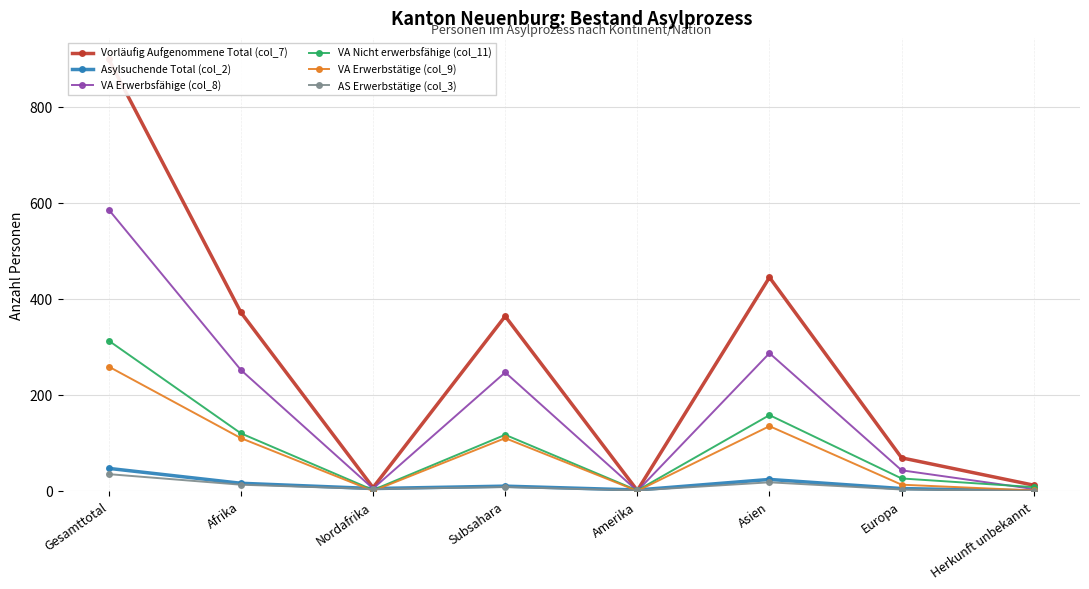

What is the label of the 6th point from the right?

Nordafrika